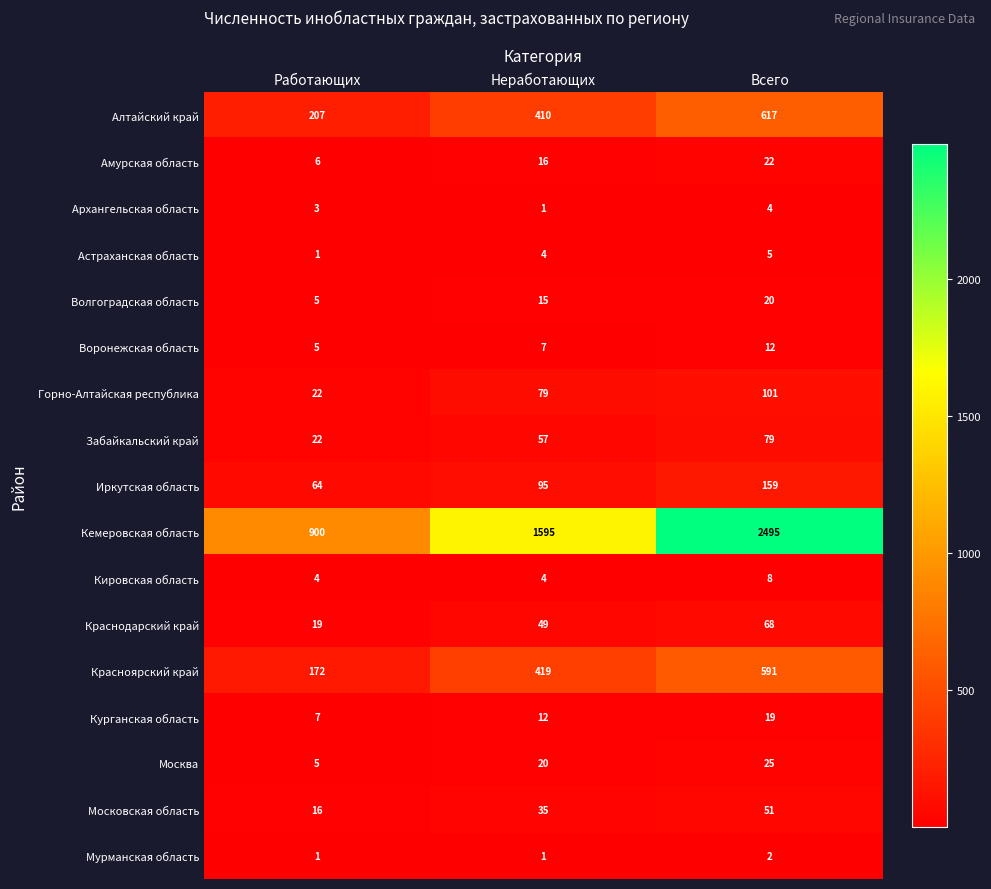

Rank the categories by Москва value from lowest to highest.

Работающих, Неработающих, Всего